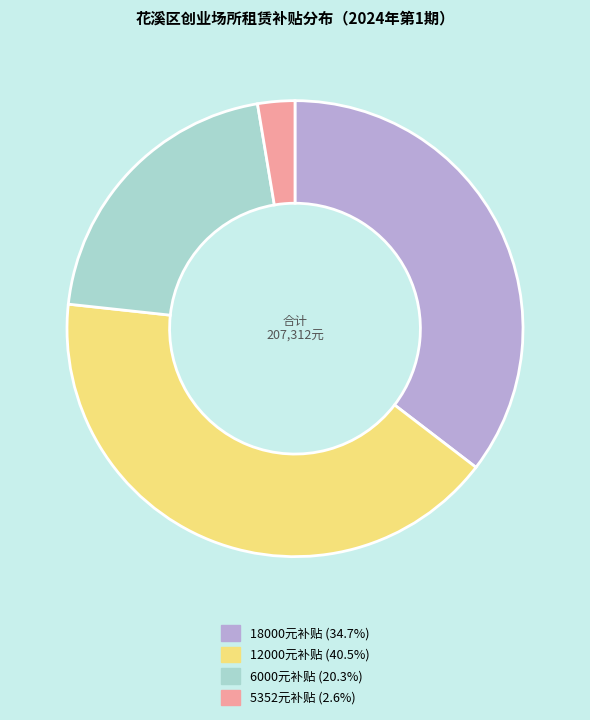

Does any single category account for the majority?

No